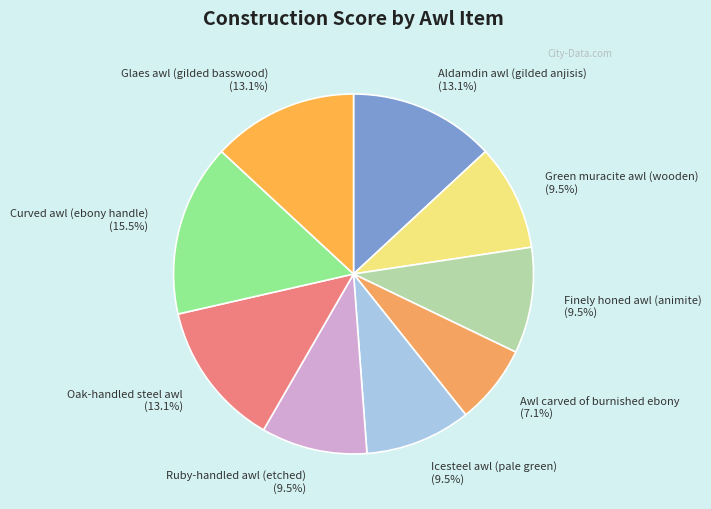

Does any single category account for the majority?

No